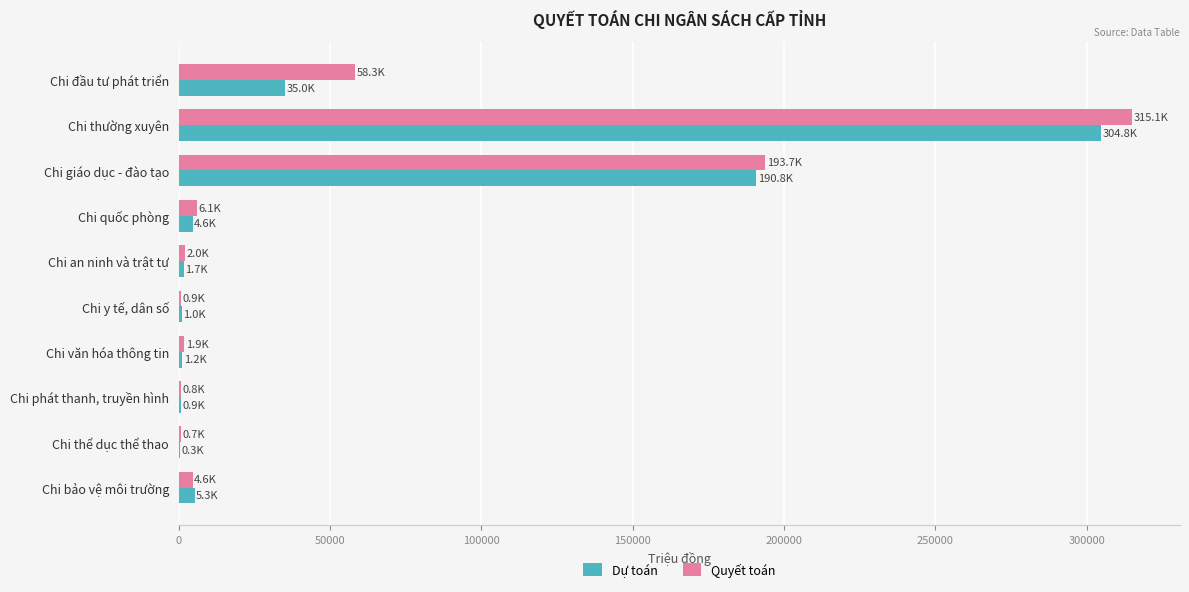

At which label does Dự toán reach its peak?

Chi thường xuyên